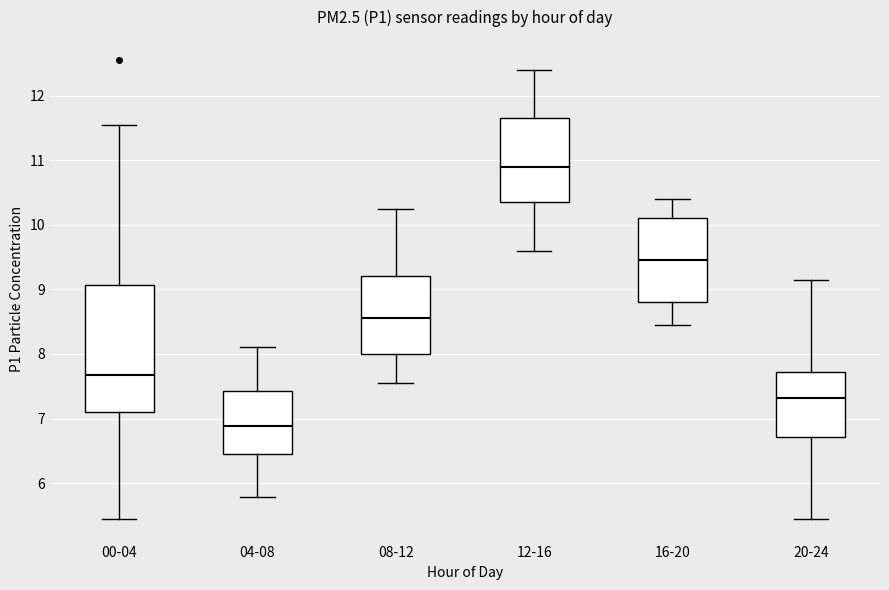

Where does the median line of the box for 16-20 sit on the y-axis? The values are not printed on the chart, so give them approximately, as read against the axis.

9.5